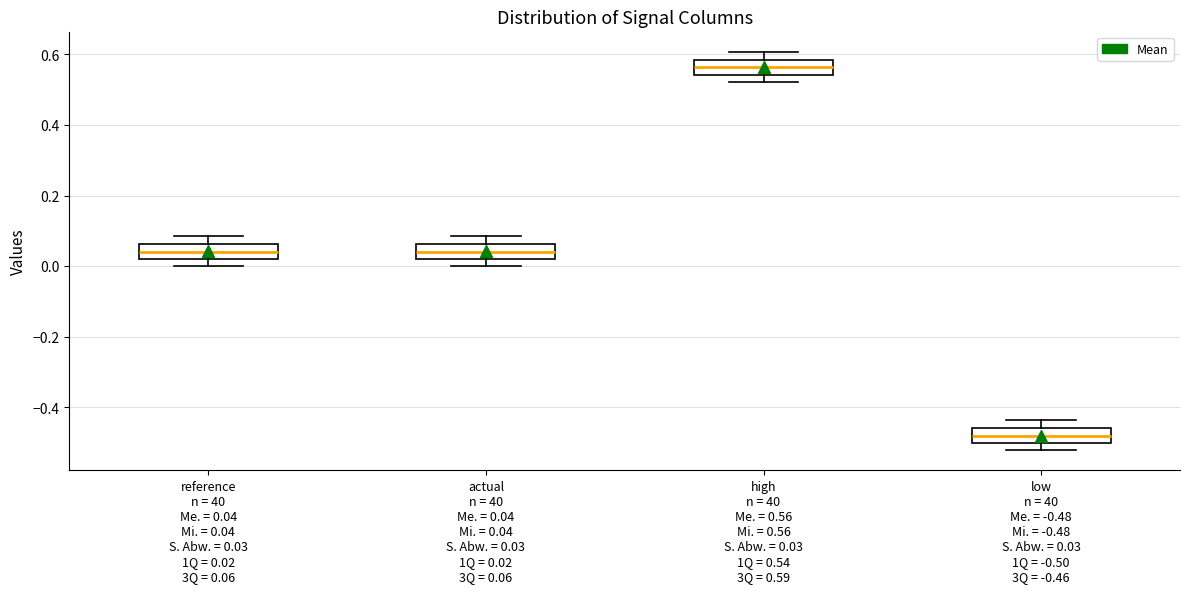

Reading left to right, read every box against the y-axis: the position of its median line, the range the box covers, and the ends of its whiskers. The values are not printed on the chart, so give them approximately, as read against the axis.

reference n = 40 Me. = 0.04 Mi. = 0.04 S. Abw. = 0.03 1Q = 0.02 3Q = 0.06: median 0.04, box 0.02 to 0.06, whiskers 0.00 to 0.08
actual n = 40 Me. = 0.04 Mi. = 0.04 S. Abw. = 0.03 1Q = 0.02 3Q = 0.06: median 0.04, box 0.02 to 0.06, whiskers 0.00 to 0.08
high n = 40 Me. = 0.56 Mi. = 0.56 S. Abw. = 0.03 1Q = 0.54 3Q = 0.59: median 0.56, box 0.54 to 0.58, whiskers 0.52 to 0.60
low n = 40 Me. = -0.48 Mi. = -0.48 S. Abw. = 0.03 1Q = -0.50 3Q = -0.46: median -0.48, box -0.50 to -0.46, whiskers -0.52 to -0.44